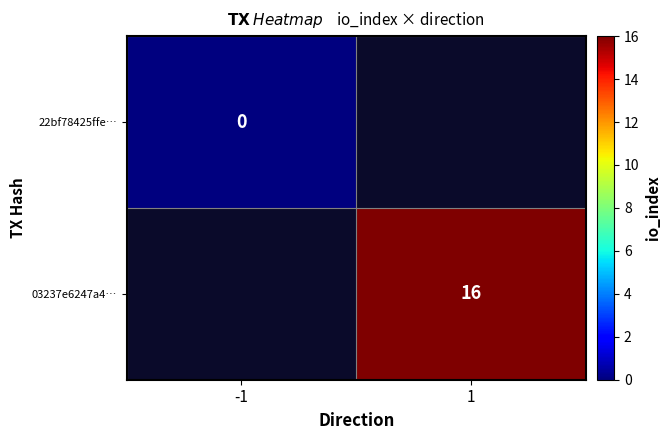

How many series are shown in this chart?

2